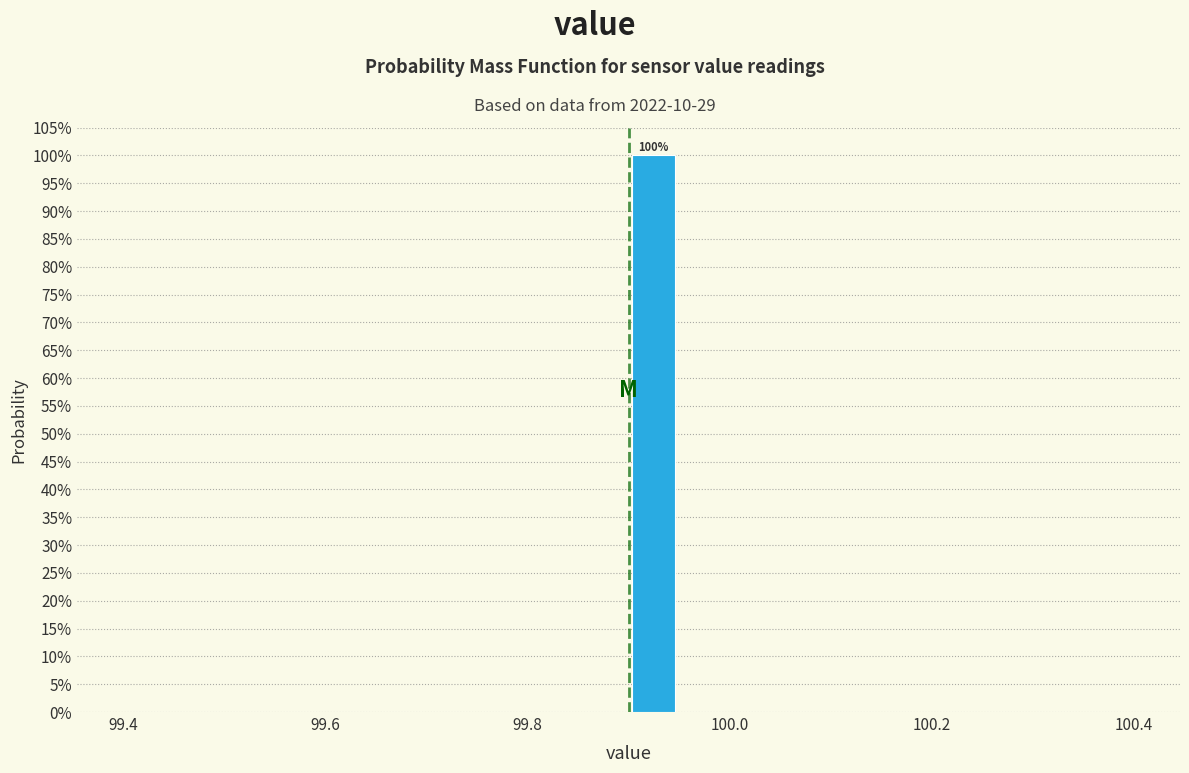

Around what value on the x-axis is the tallest bar? Give the approximate position of its centre, as read against the axis.

99.92